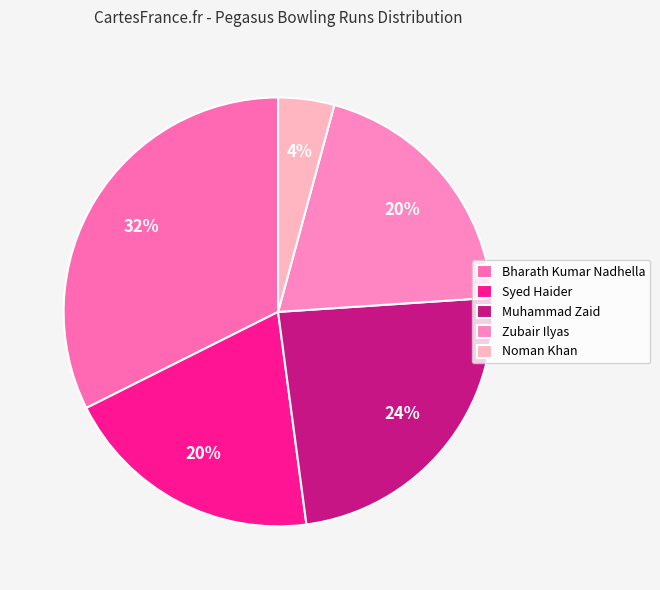

To the nearest percent, what portion does Bharath Kumar Nadhella represent?

32%